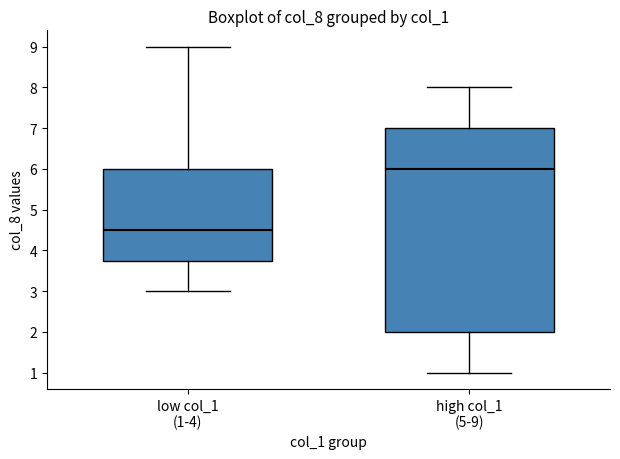

Reading left to right, read every box against the y-axis: the position of its median line, the range the box covers, and the ends of its whiskers. The values are not printed on the chart, so give them approximately, as read against the axis.

low col_1 (1-4): median 4.5, box 3.8 to 6.0, whiskers 3.0 to 9.0
high col_1 (5-9): median 6.0, box 2.0 to 7.0, whiskers 1.0 to 8.0